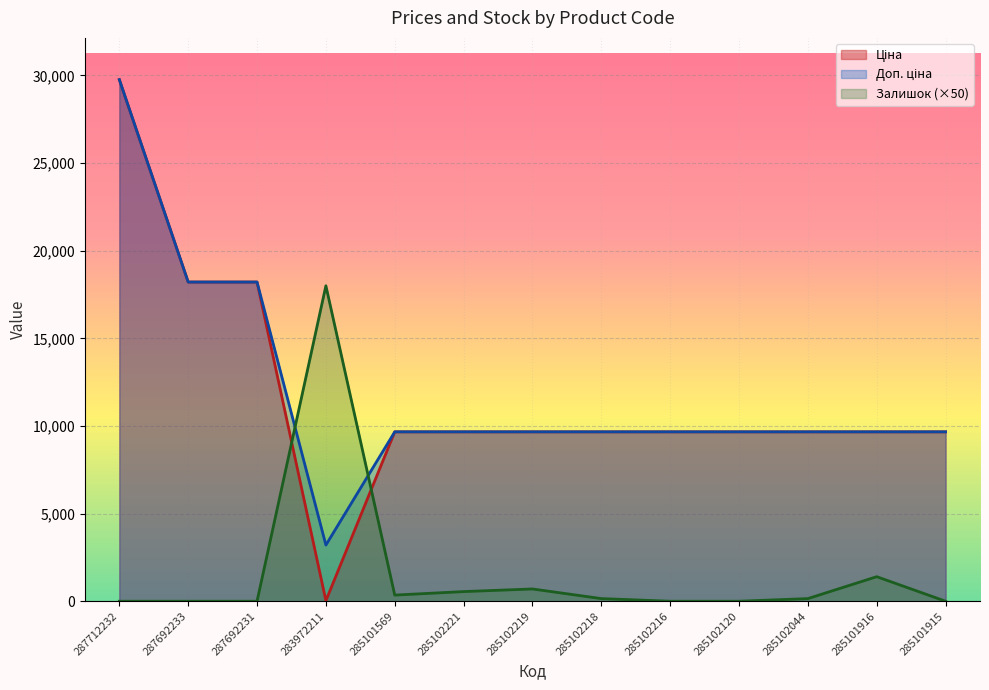

Does the chart display data point markers on the line(s)?

No